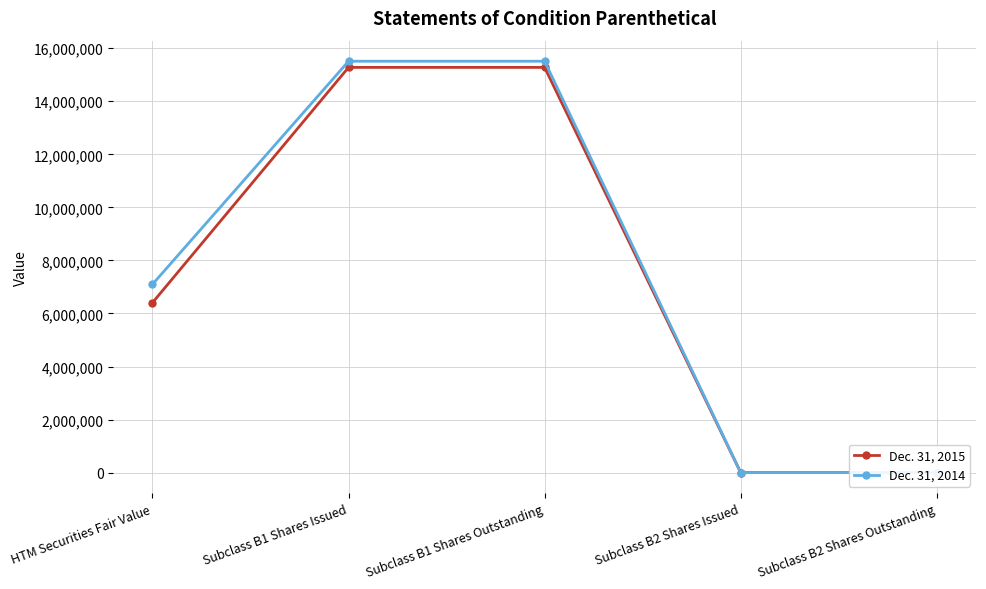

What is the difference between the second highest and second lowest values in the Dec. 31, 2015 series?

15277321